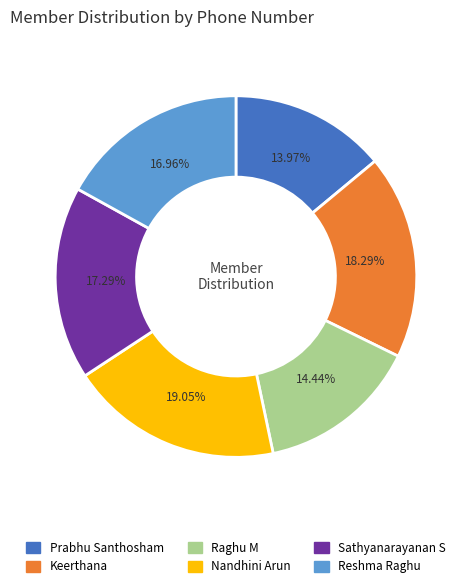

Between Keerthana and Sathyanarayanan S, which is larger?

Keerthana